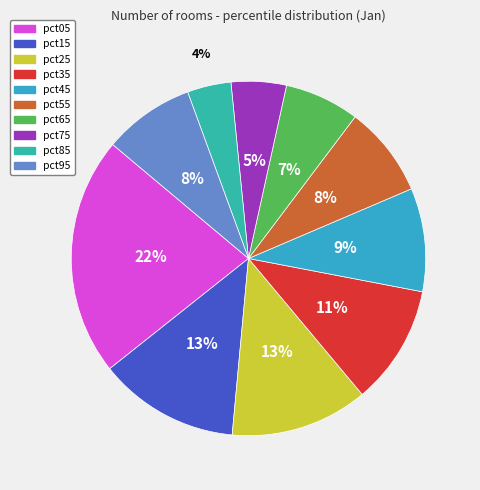

Which slice is the largest?

pct05